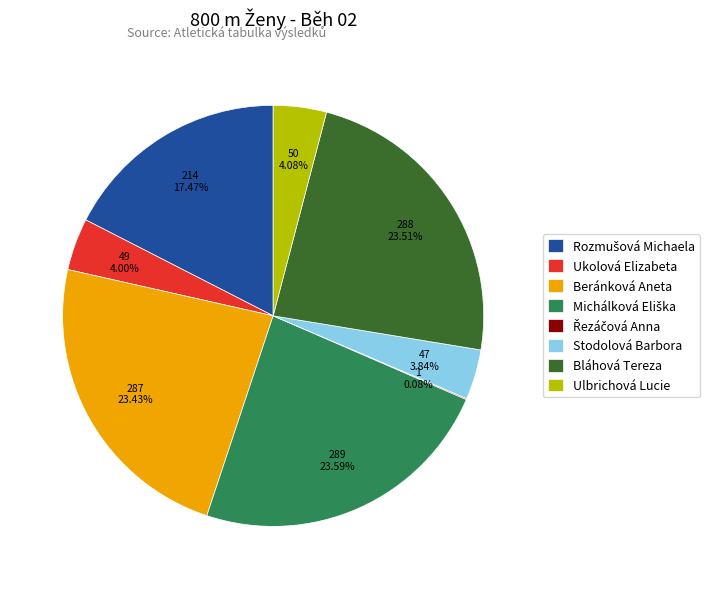

Is there a majority slice in this chart?

No